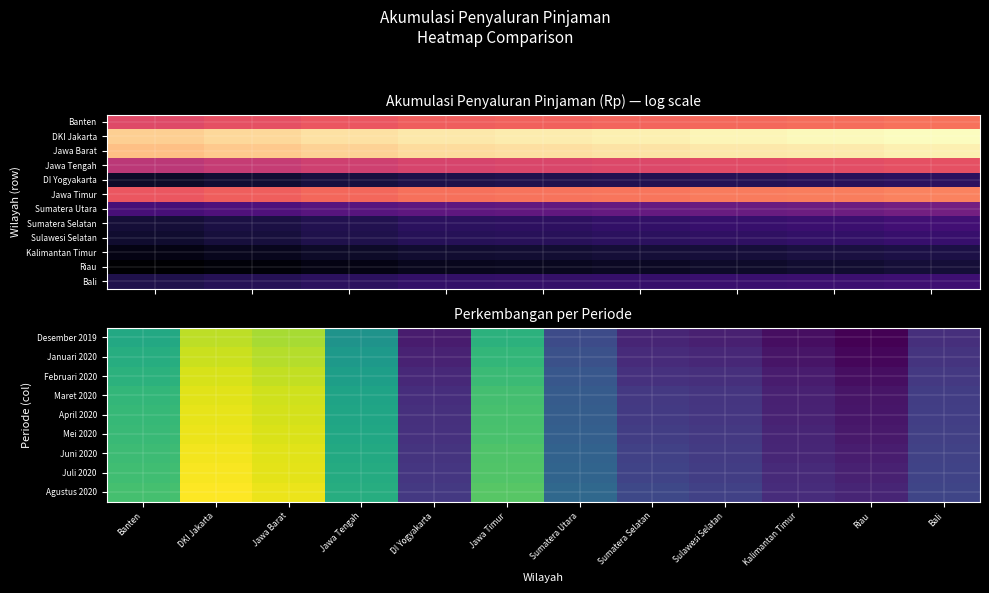

Reading left to right, list all the values displayed in this chart.

Banten: Desember 2019=27.7	Januari 2020=27.7	Februari 2020=27.8	Maret 2020=27.9	April 2020=27.9	Mei 2020=28.0	Juni 2020=28.0	Juli 2020=28.0	Agustus 2020=28.1
DKI Jakarta: Desember 2019=30.9	Januari 2020=30.9	Februari 2020=31.0	Maret 2020=31.1	April 2020=31.1	Mei 2020=31.1	Juni 2020=31.2	Juli 2020=31.2	Agustus 2020=31.3
Jawa Barat: Desember 2019=28.2	Januari 2020=28.2	Februari 2020=28.3	Maret 2020=28.4	April 2020=28.4	Mei 2020=28.4	Juni 2020=28.5	Juli 2020=28.5	Agustus 2020=28.6
Jawa Tengah: Desember 2019=27.2	Januari 2020=27.3	Februari 2020=27.4	Maret 2020=27.5	April 2020=27.5	Mei 2020=27.5	Juni 2020=27.6	Juli 2020=27.6	Agustus 2020=27.6
DI Yogyakarta: Desember 2019=29.8	Januari 2020=29.9	Februari 2020=30.0	Maret 2020=30.0	April 2020=30.1	Mei 2020=30.1	Juni 2020=30.1	Juli 2020=30.2	Agustus 2020=30.2
Jawa Timur: Desember 2019=29.7	Januari 2020=29.7	Februari 2020=29.8	Maret 2020=29.9	April 2020=29.9	Mei 2020=30.0	Juni 2020=30.0	Juli 2020=30.0	Agustus 2020=30.1
Sumatera Utara: Desember 2019=30.7	Januari 2020=30.8	Februari 2020=30.9	Maret 2020=31.0	April 2020=31.0	Mei 2020=31.0	Juni 2020=31.1	Juli 2020=31.1	Agustus 2020=31.1
Sumatera Selatan: Desember 2019=29.3	Januari 2020=29.4	Februari 2020=29.5	Maret 2020=29.6	April 2020=29.6	Mei 2020=29.6	Juni 2020=29.7	Juli 2020=29.7	Agustus 2020=29.7
Sulawesi Selatan: Desember 2019=27.6	Januari 2020=27.7	Februari 2020=27.8	Maret 2020=27.8	April 2020=27.9	Mei 2020=27.9	Juni 2020=27.9	Juli 2020=28.0	Agustus 2020=28.0
Kalimantan Timur: Desember 2019=27.4	Januari 2020=27.5	Februari 2020=27.5	Maret 2020=27.6	April 2020=27.6	Mei 2020=27.6	Juni 2020=27.7	Juli 2020=27.7	Agustus 2020=27.7
Riau: Desember 2019=27.5	Januari 2020=27.6	Februari 2020=27.7	Maret 2020=27.8	April 2020=27.8	Mei 2020=27.8	Juni 2020=27.8	Juli 2020=27.9	Agustus 2020=27.9
Bali: Desember 2019=27.8	Januari 2020=27.8	Februari 2020=27.9	Maret 2020=28.0	April 2020=28.0	Mei 2020=28.0	Juni 2020=28.0	Juli 2020=28.0	Agustus 2020=28.1